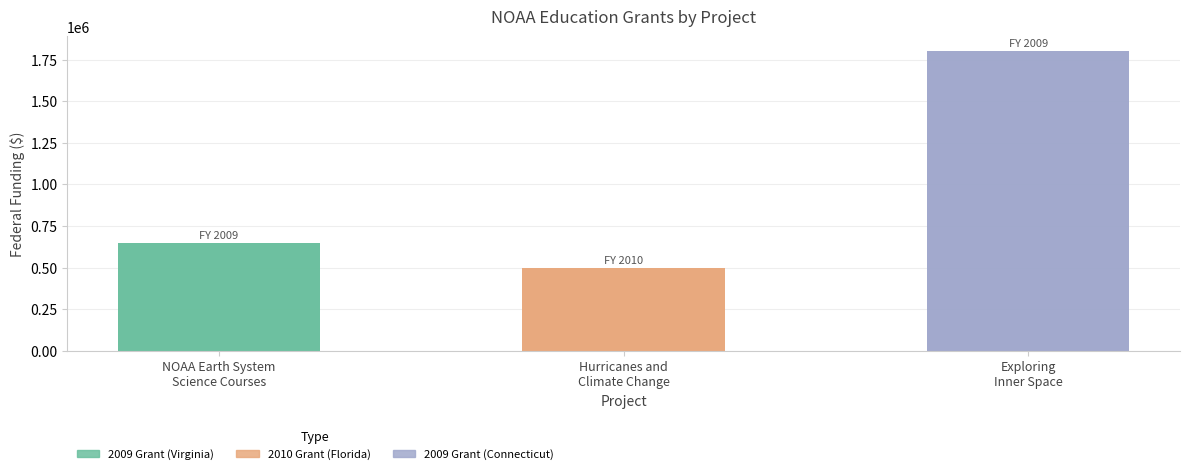

What is the average value?

982233